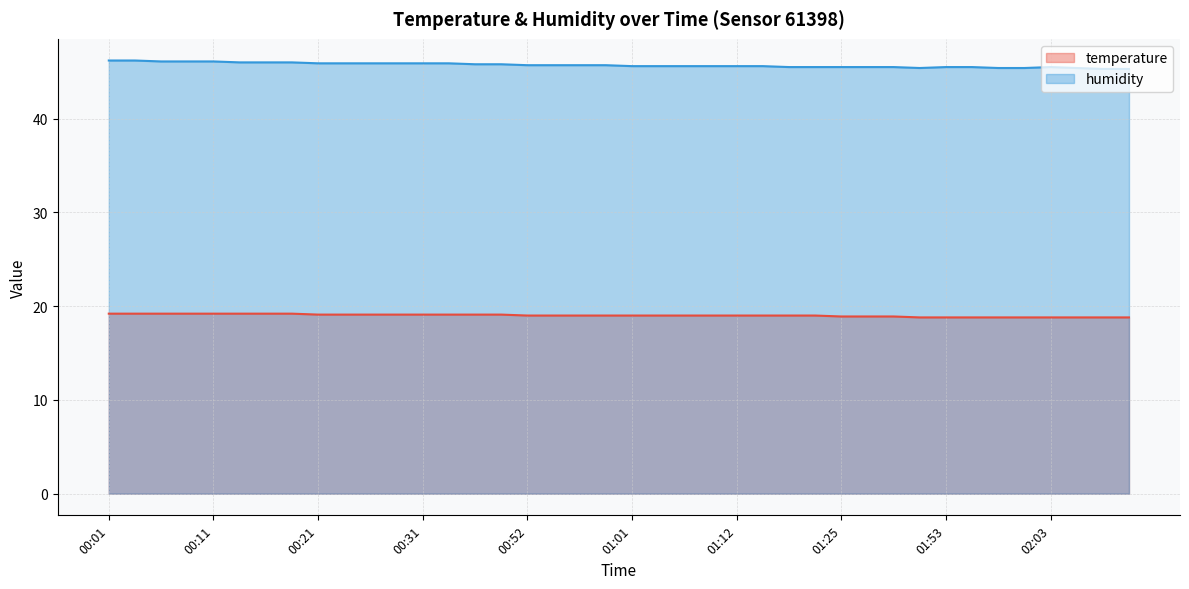

True or false: humidity has a value of 45.7 at 00:54.

True